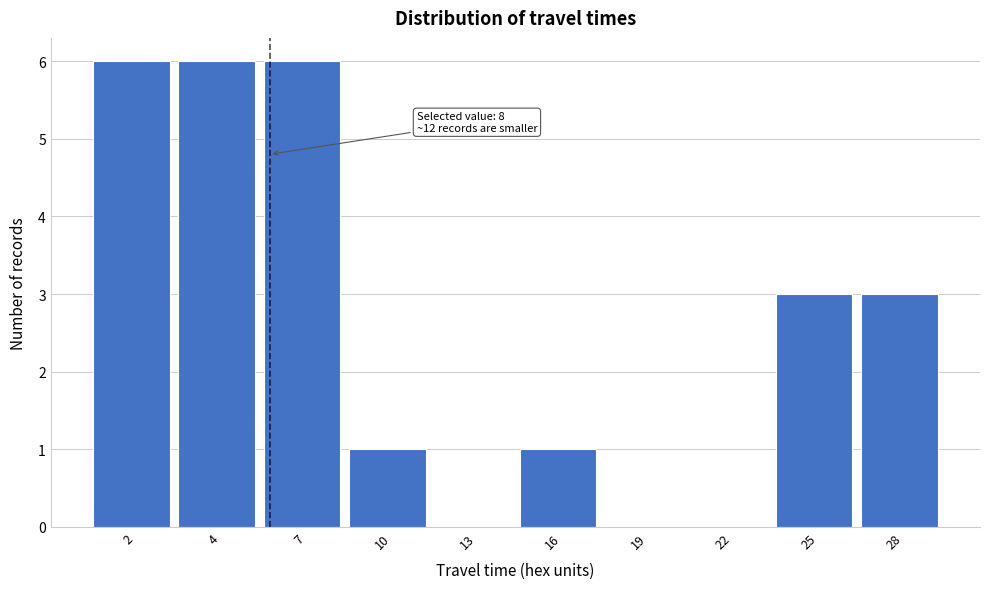

Reading right to left, what are all the values shown in this chart?

28=3	25=3	22=0	19=0	16=1	13=0	10=1	7=6	4=6	2=6